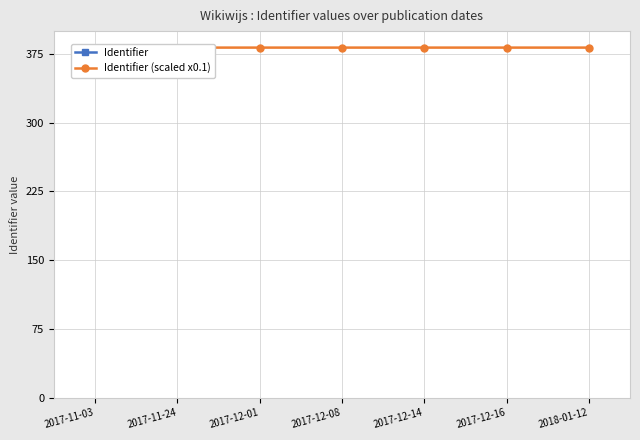

How many categories are shown in the chart?

7